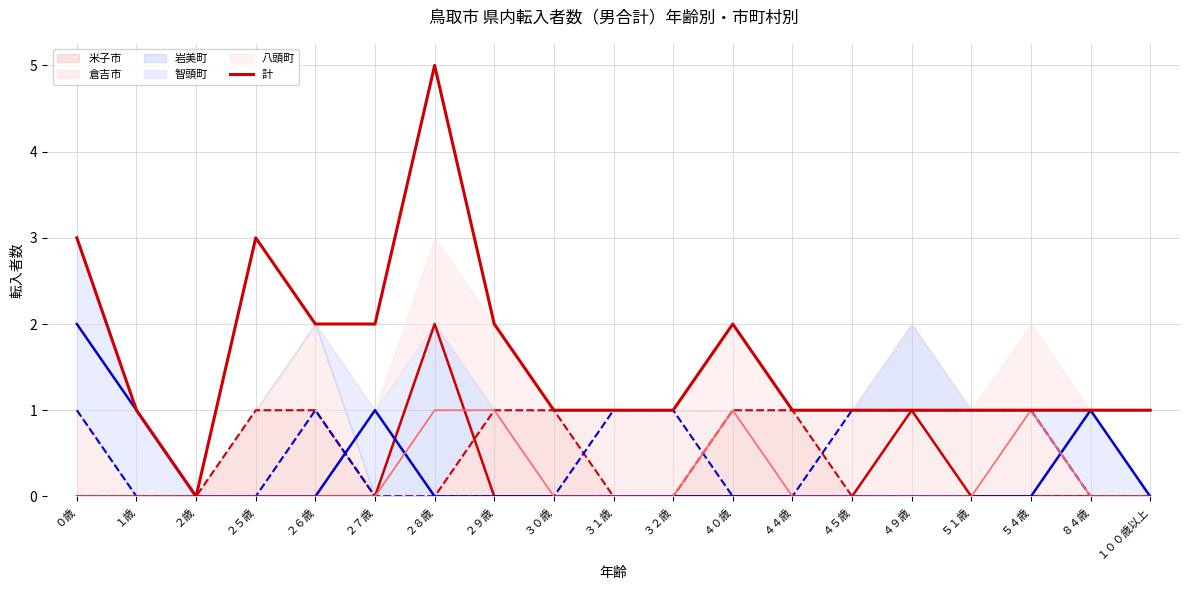

True or false: 八頭町 and 米子市 cross at least once.

False